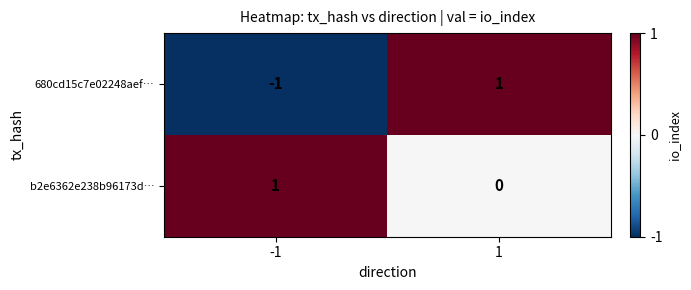

List the series in order of their overall mean, lowest first.

680cd15c7e02248aef…, b2e6362e238b96173d…